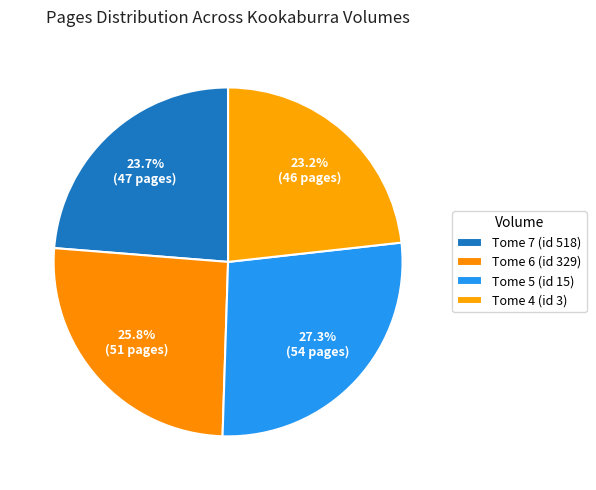

To the nearest percent, what portion does Tome 4 (id 3) represent?

23%